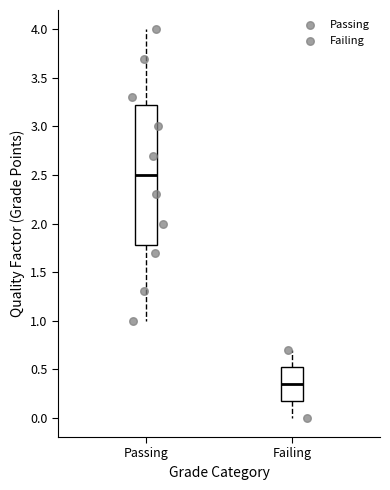

Which box is the tallest, from its lower edge to its upper edge?

Passing